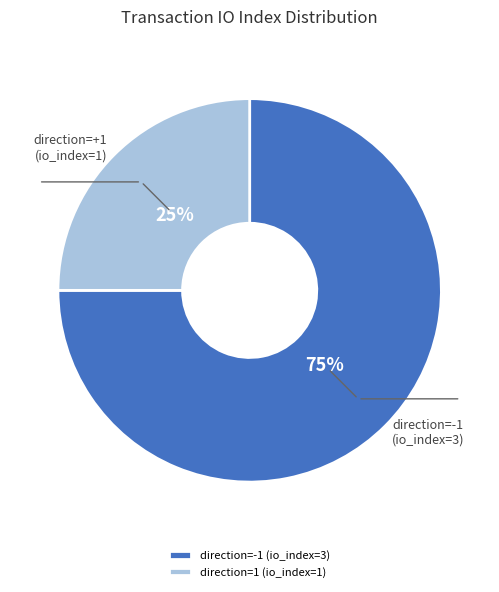

To the nearest percent, what is the difference between the direction=1 (io_index=1) and direction=-1 (io_index=3) slice percentages?

50%